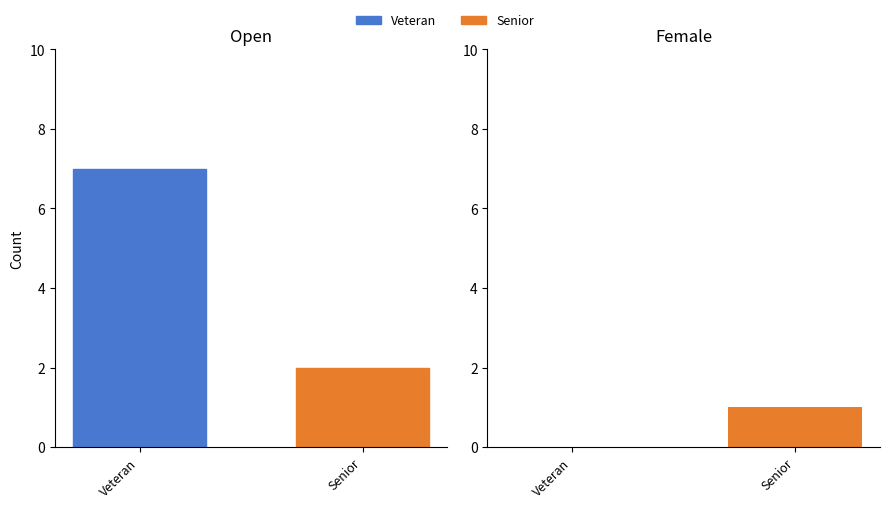

Rank the categories by value from highest to lowest.

Veteran, Senior